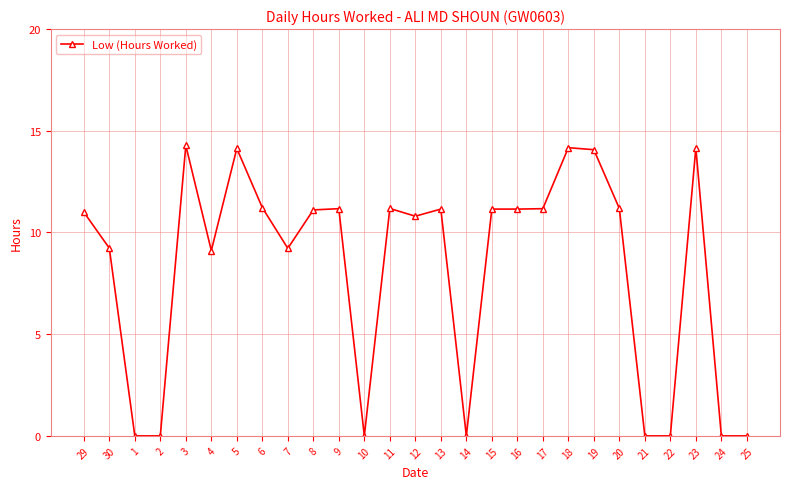

At which category does the data reach its first local peak?

3